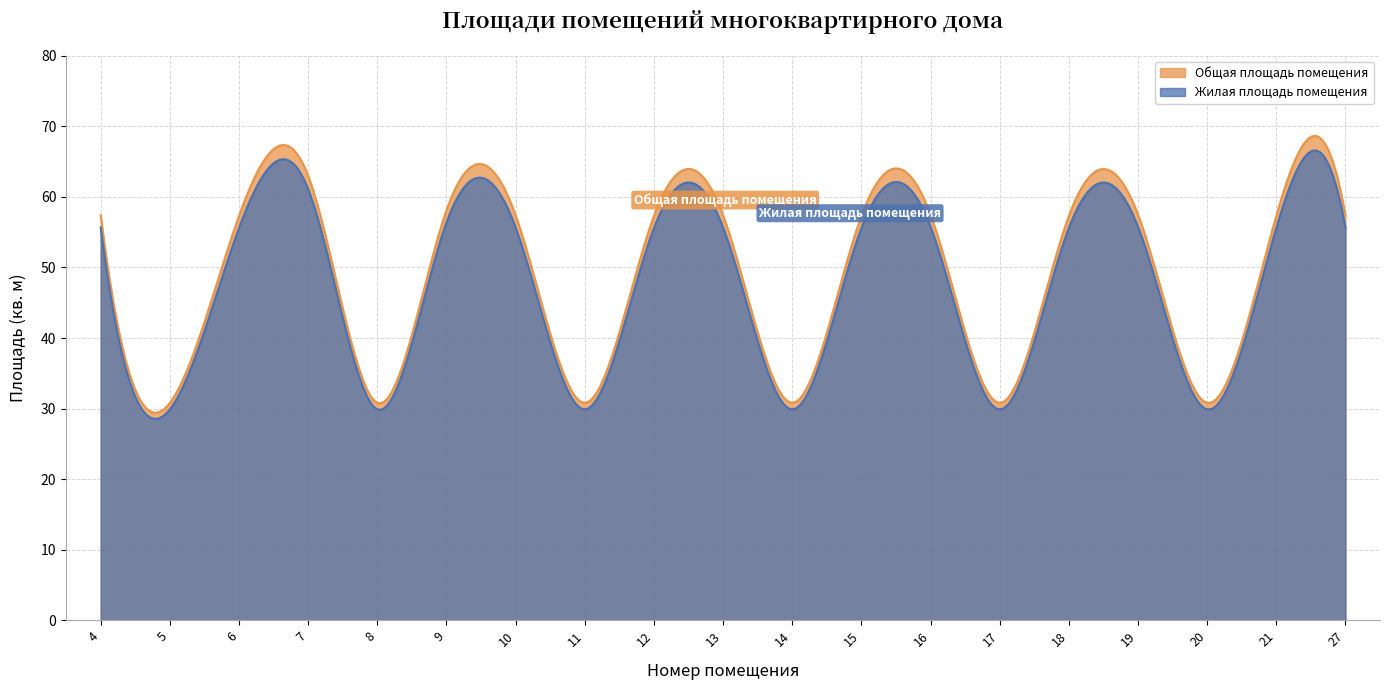

What is the minimum value shown in the chart?

28.5